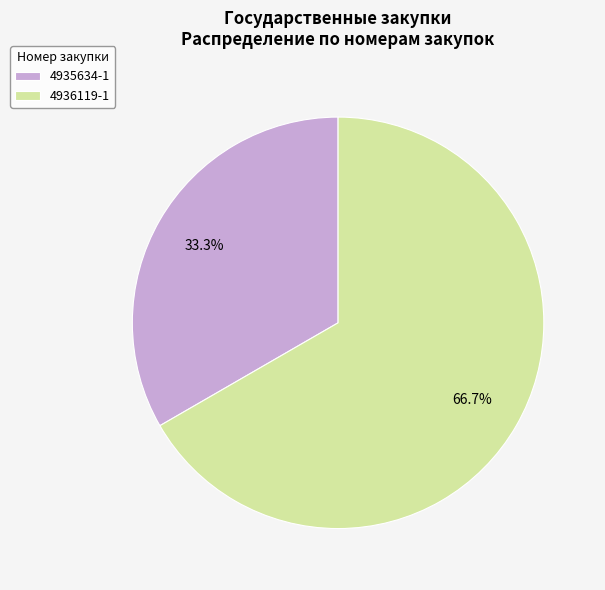

To the nearest percent, what is the average slice percentage?

50%